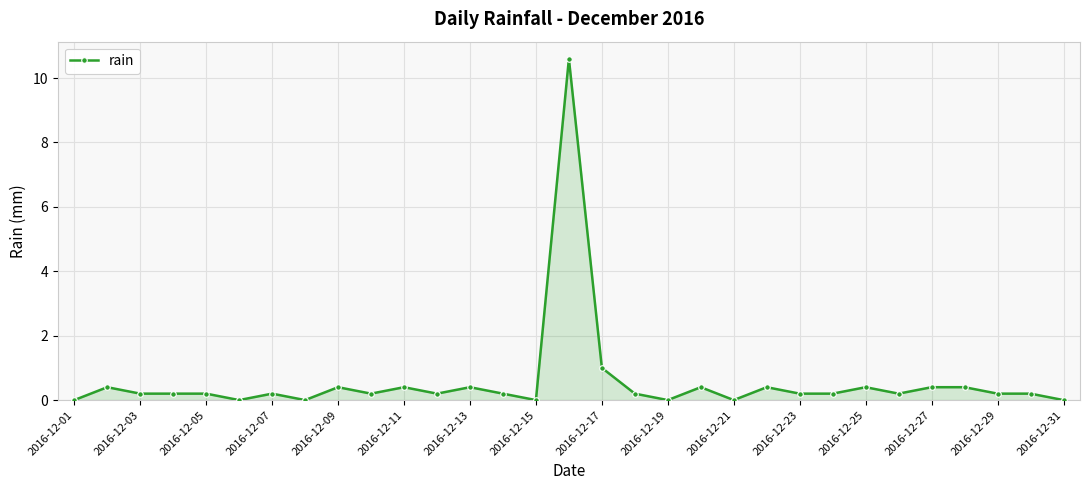

True or false: the data has more than 0 interior local peaks.

True